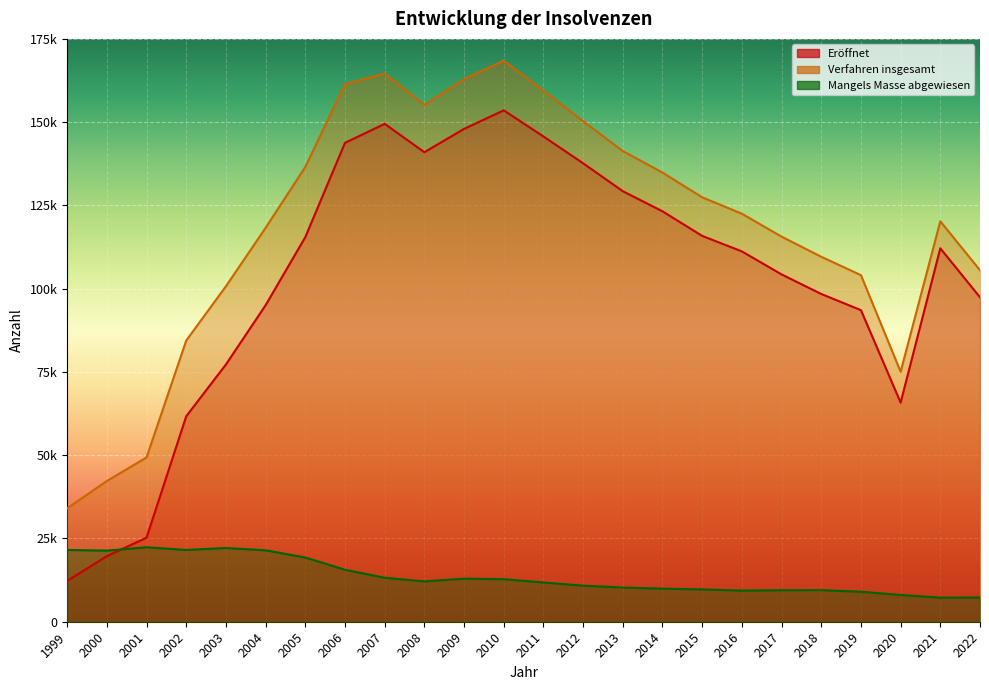

How many interior local peaks does the Eröffnet series have?

3